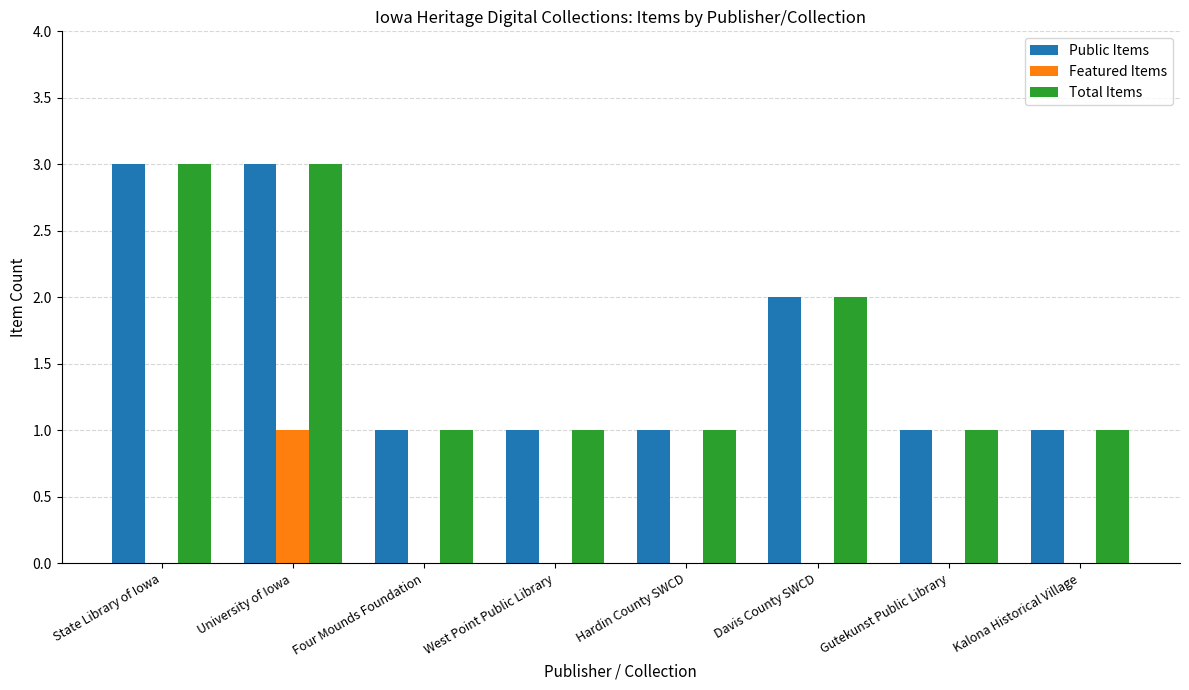

What is the highest value of the Public Items series?

3